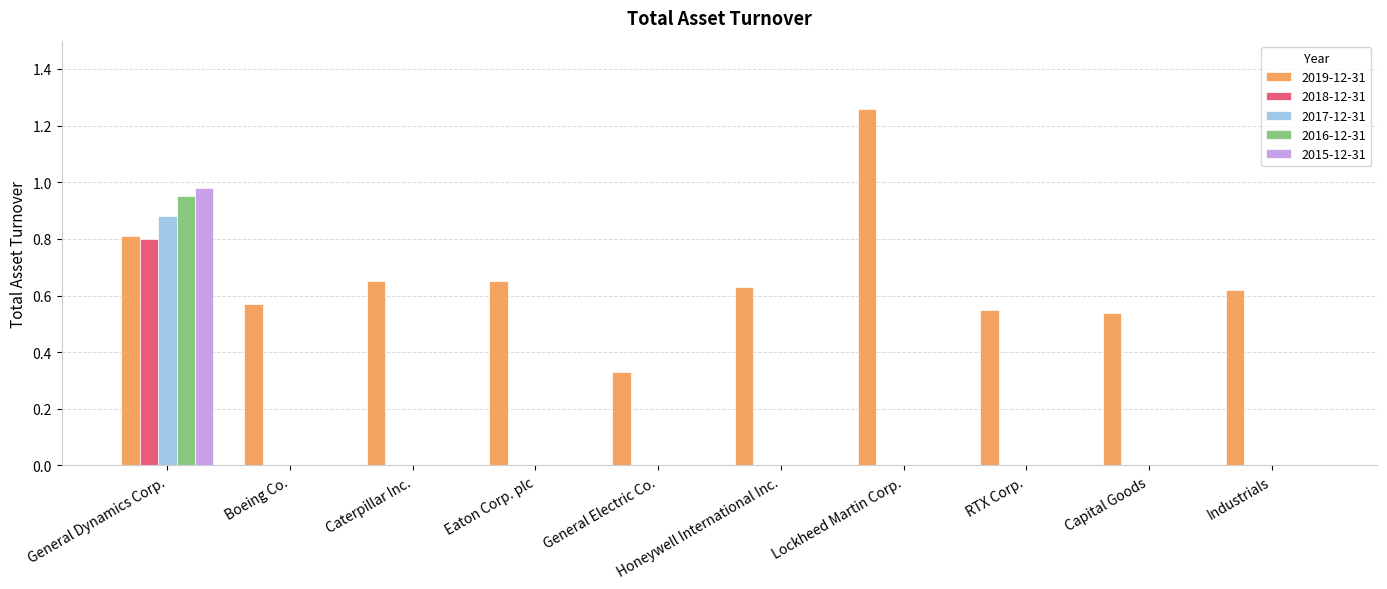

What is the sum of all 2019-12-31 values?

6.6